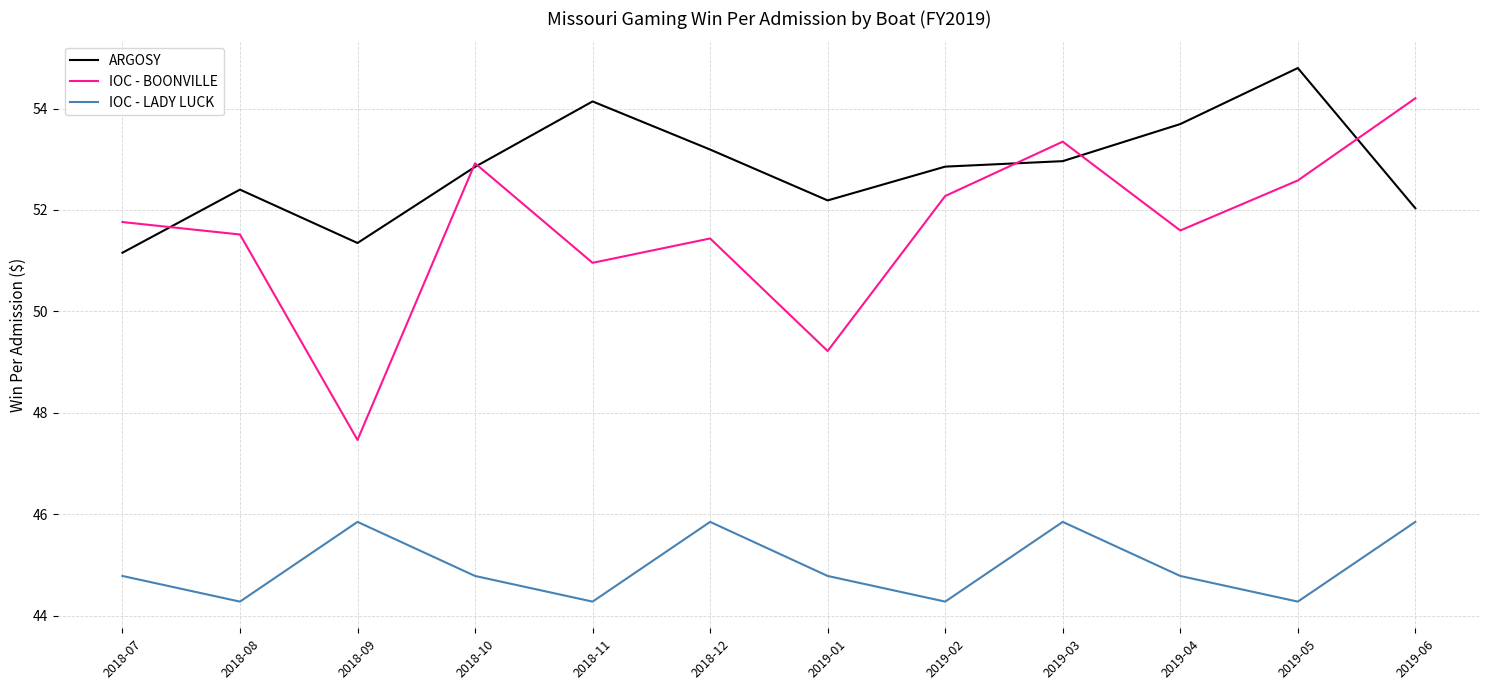

What position from the right is 2018-07?

12